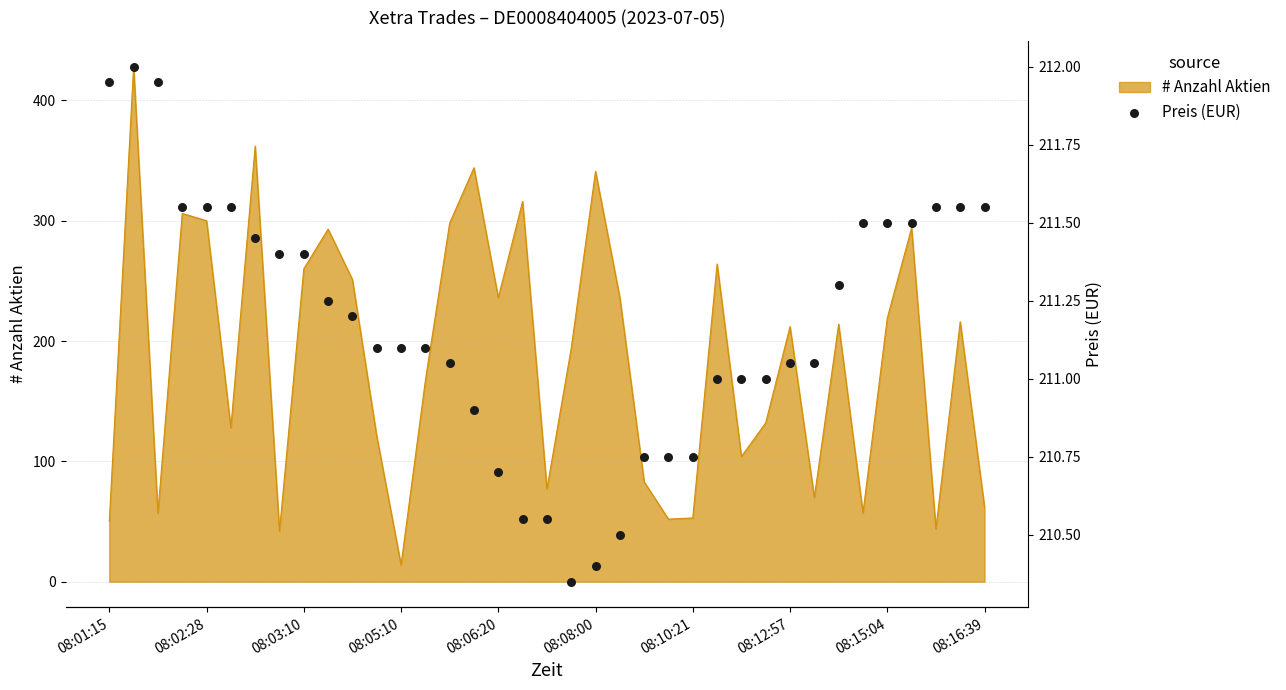

Approximately how many times larger is the value at 33 compared to 17?

1.0